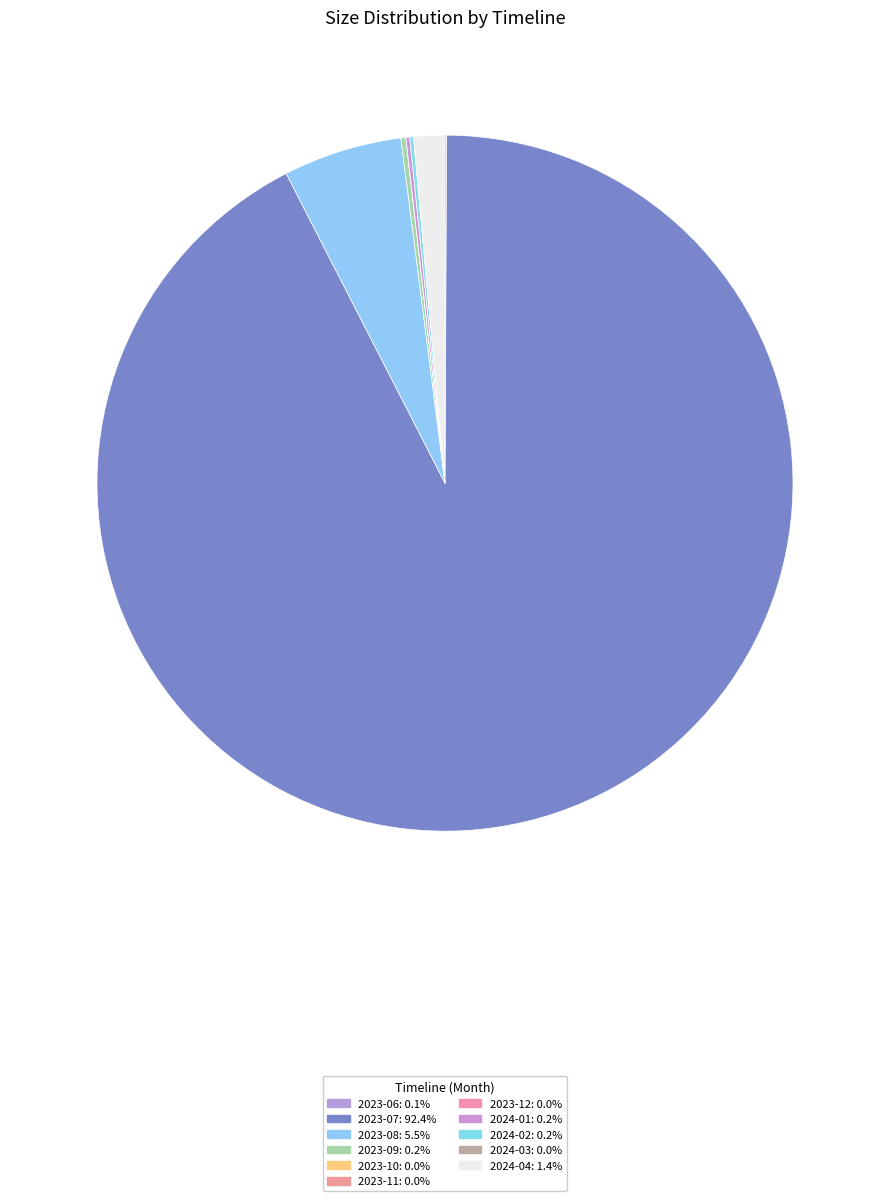

Which category has the smallest portion of the pie?

2023-10